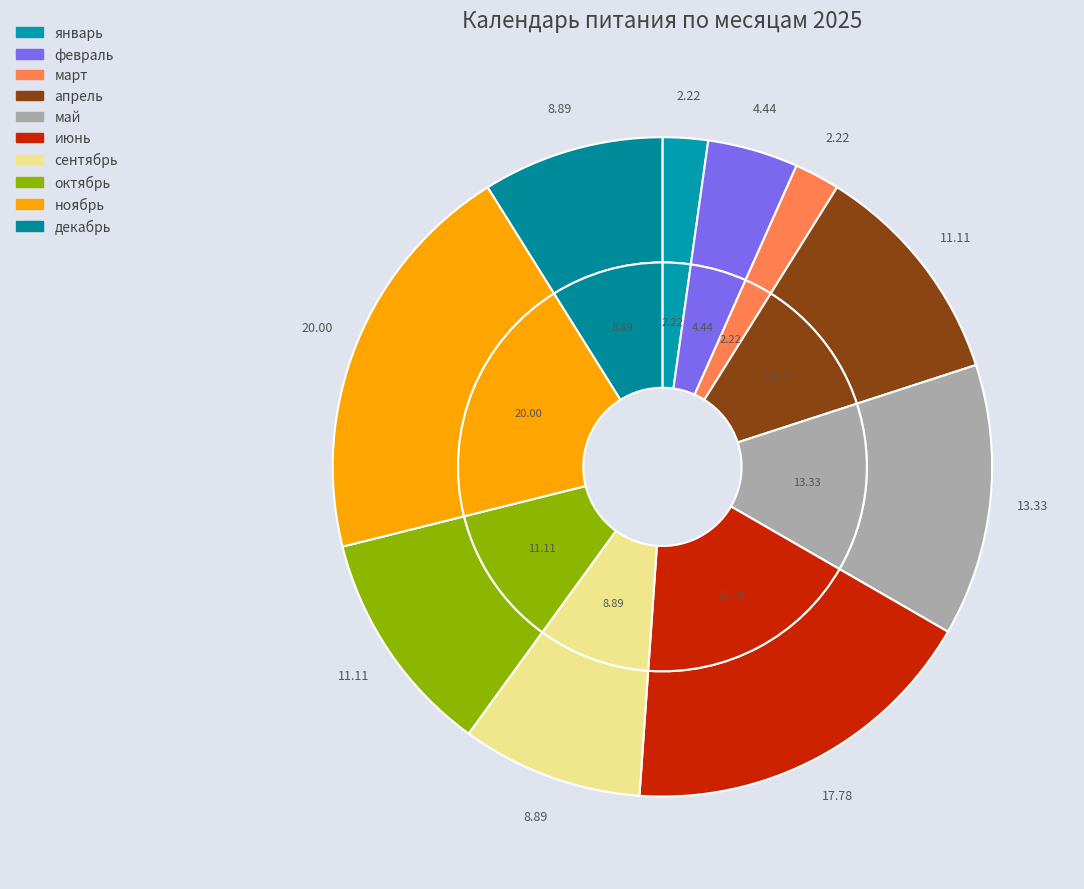

To the nearest percent, what is the combined percentage of июнь and октябрь?

29%